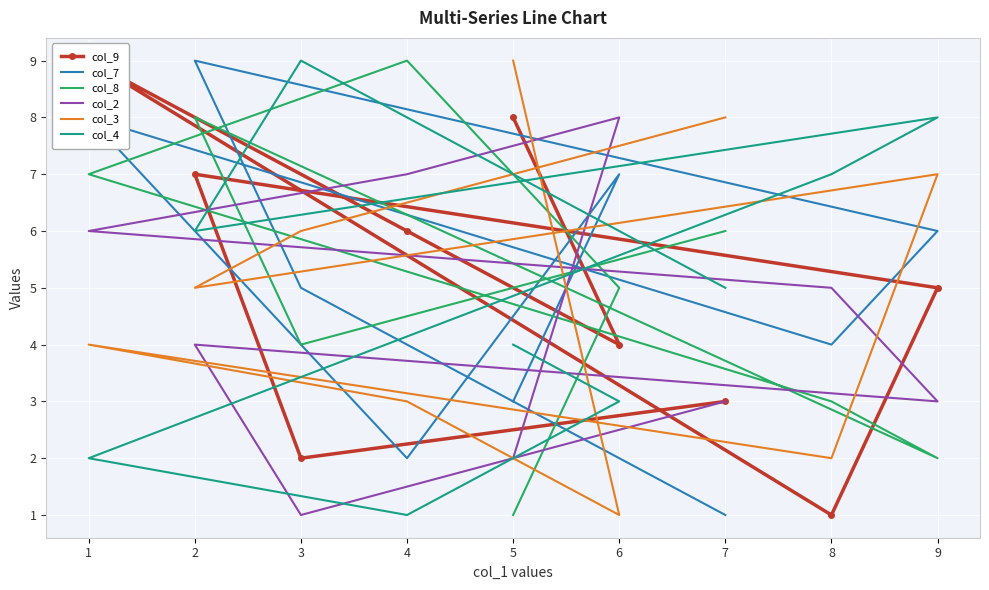

True or false: col_9 and col_8 cross at least once.

True